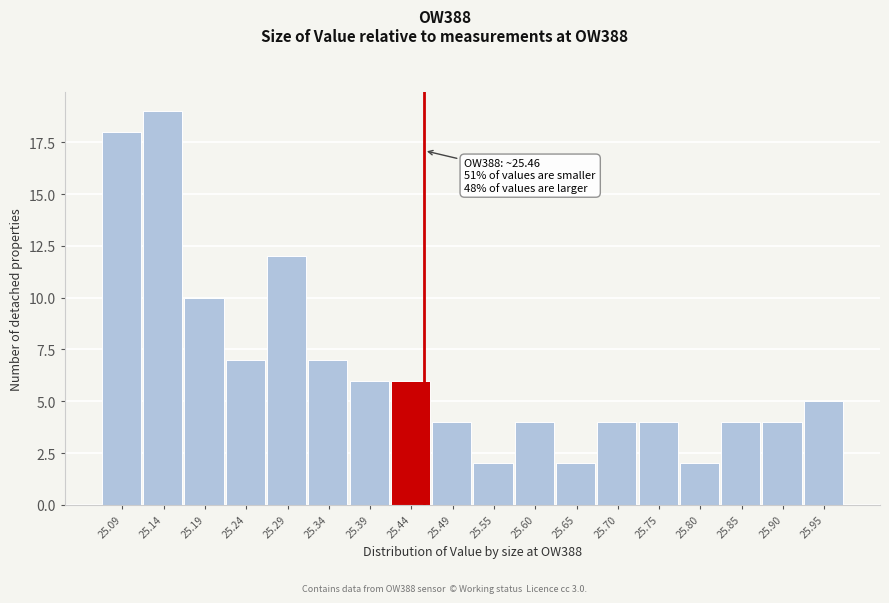

Which range on the x-axis has the tallest bar?

25.11 to 25.16